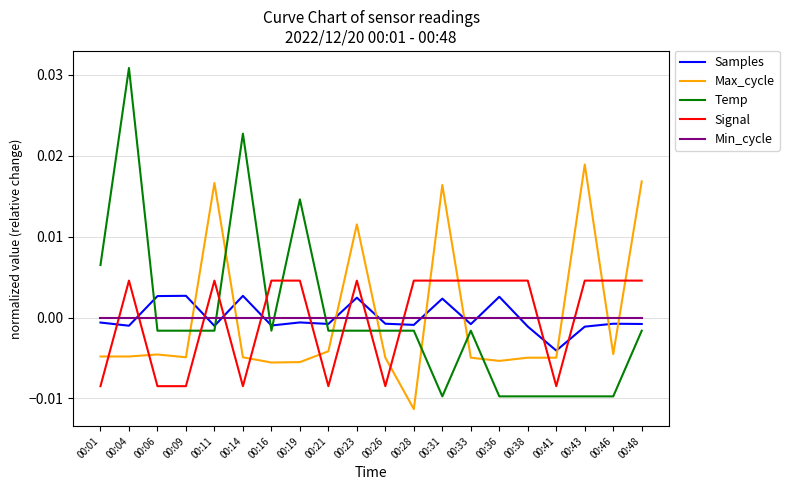

Rank the series at 00:04 from highest to lowest value.

Temp, Signal, Min_cycle, Samples, Max_cycle